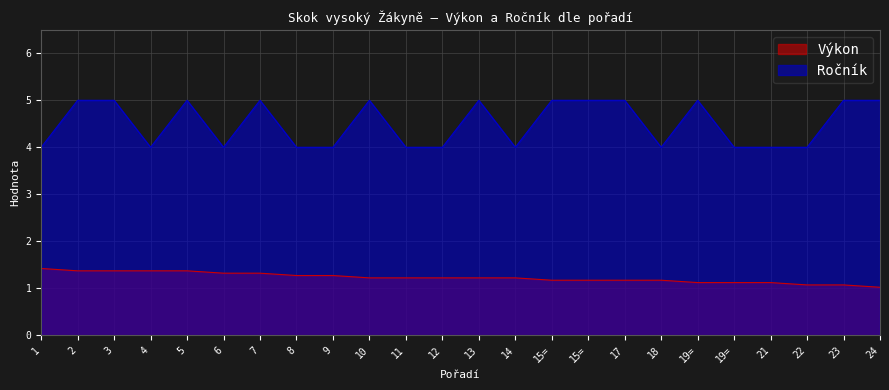

What is the maximum value for Výkon?

1.4